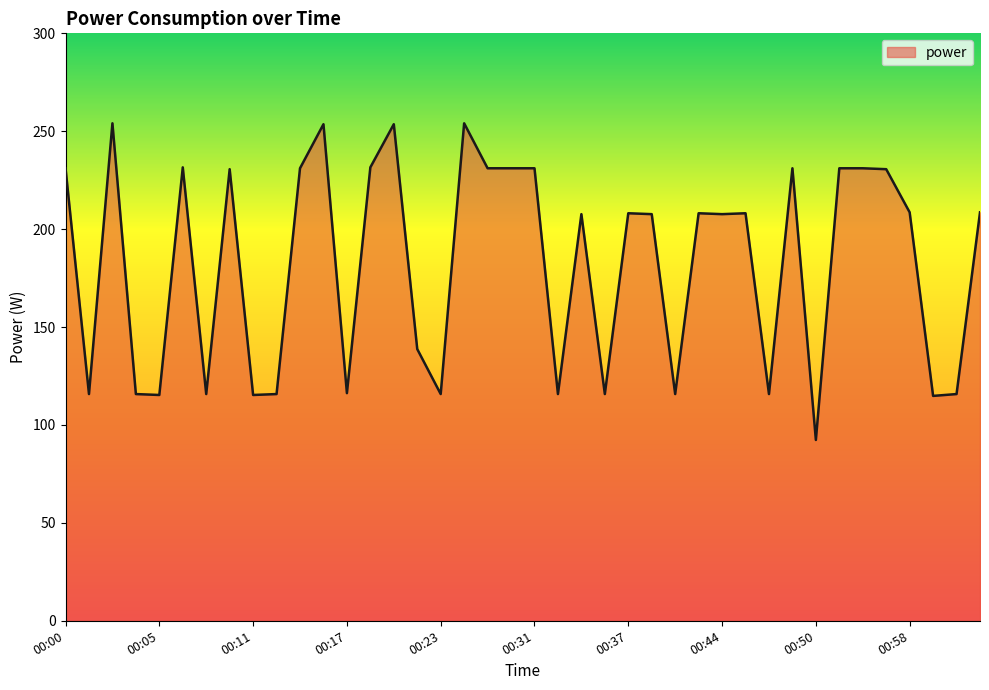

What is the smallest value displayed?

92.3